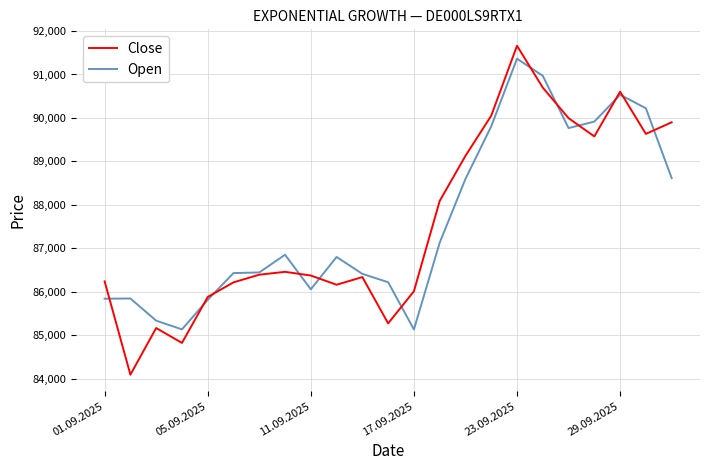

What is the maximum value shown in the chart?

91660